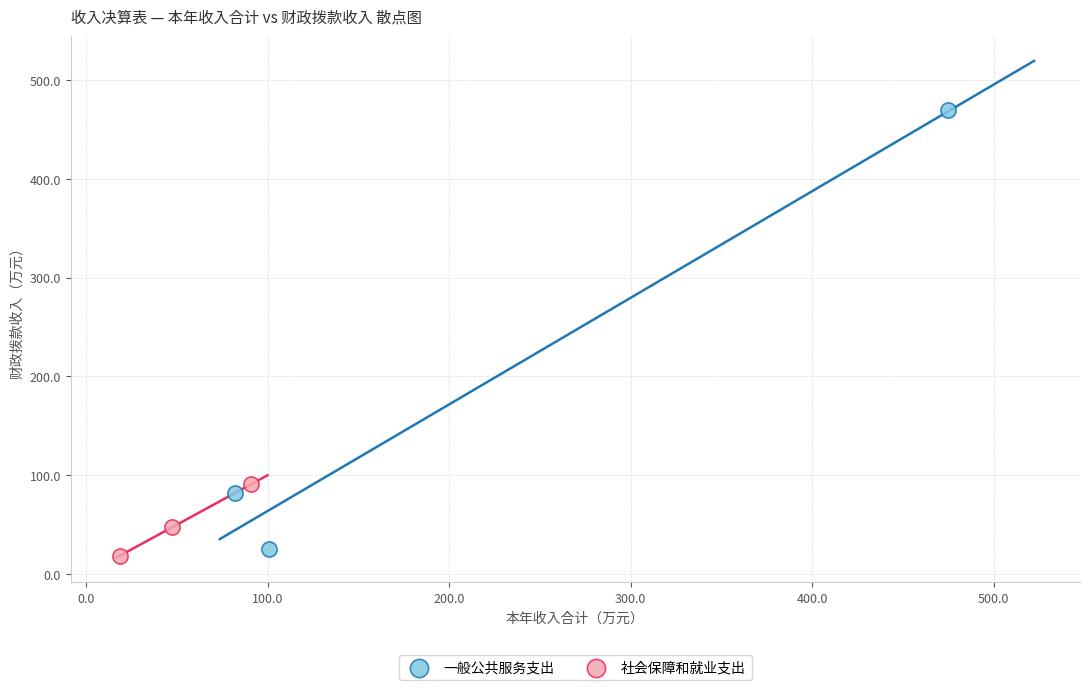

Which series contains the highest Y value?

一般公共服务支出